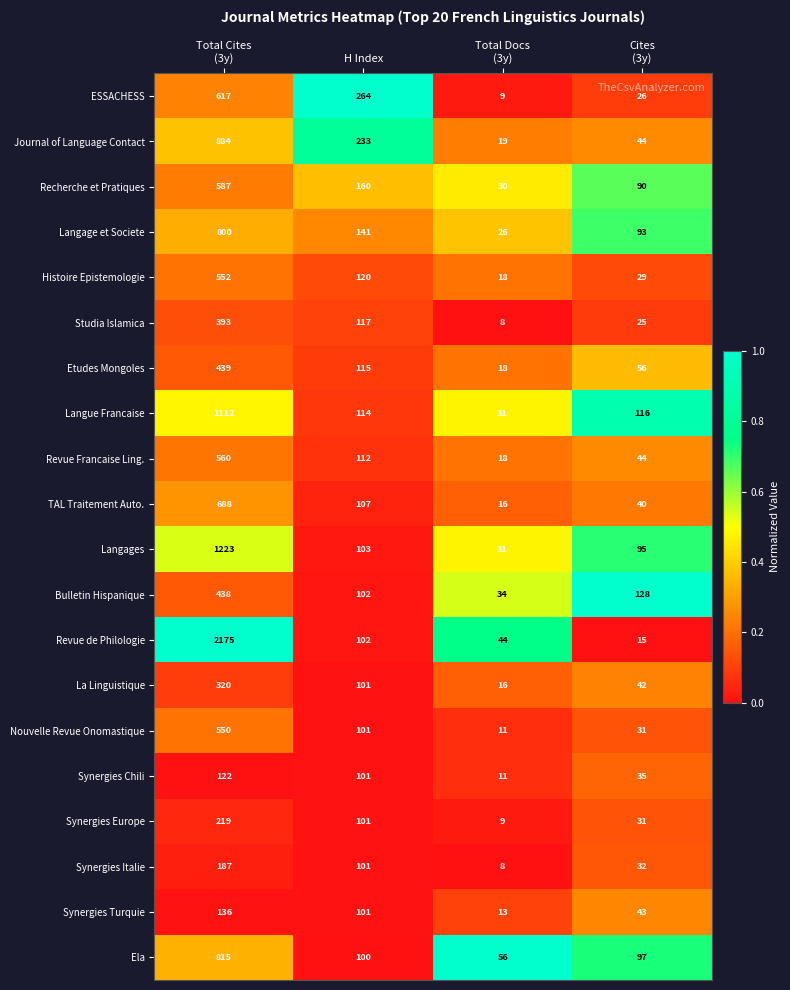

The value of Synergies Italie at H Index is 50. True or false?

False